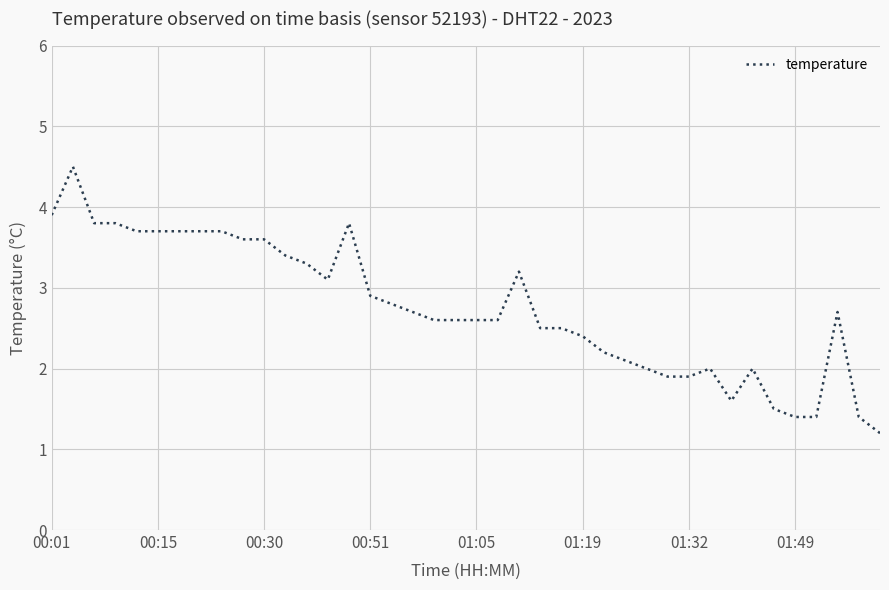

What is the minimum value shown in the chart?

1.2